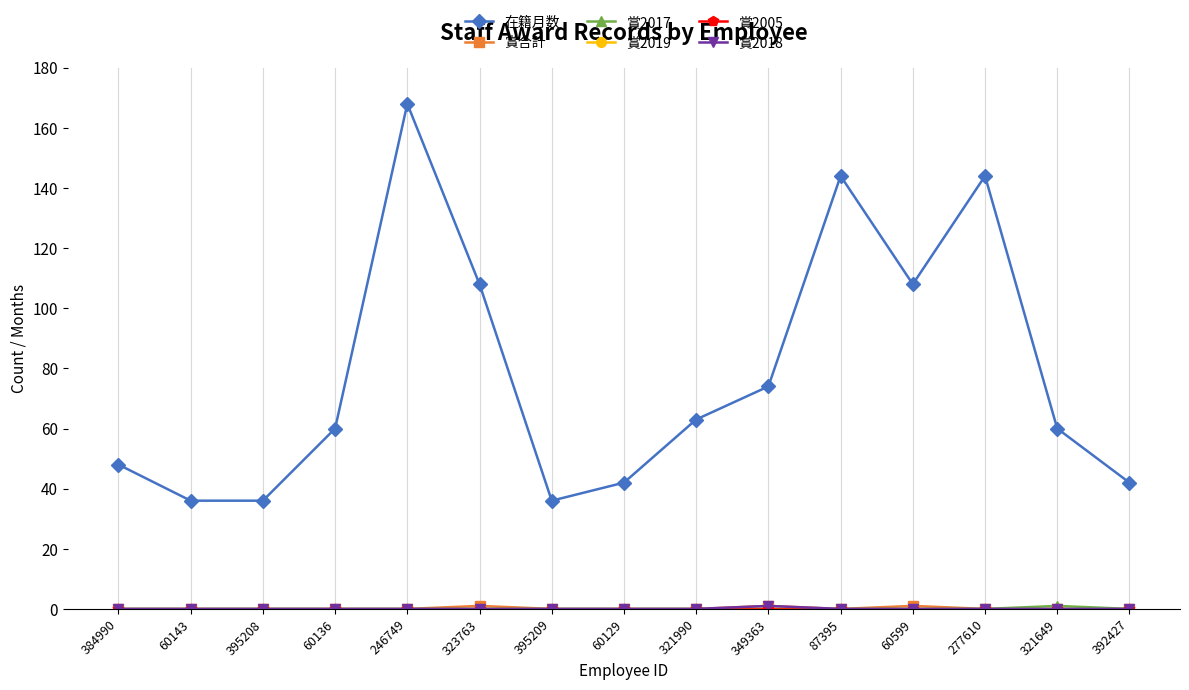

How many lines are shown in the chart?

6